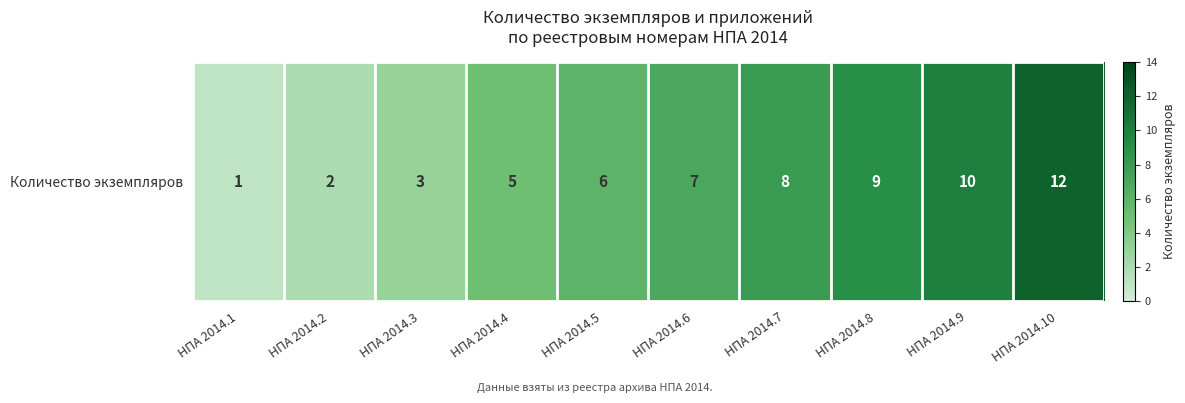

What is the smallest value displayed?

1